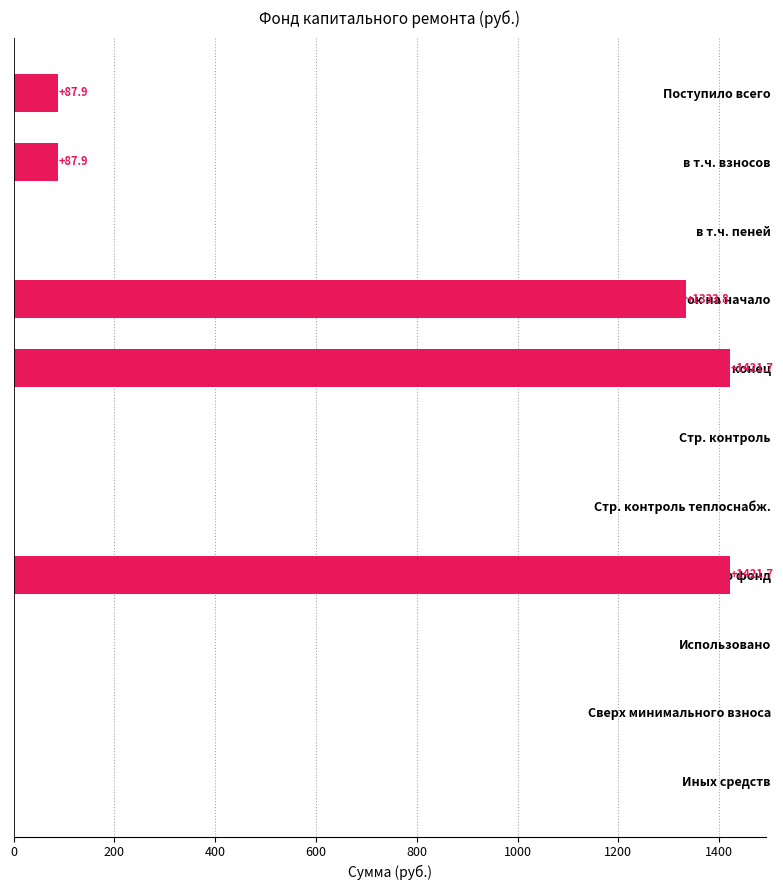

Reading top to bottom, list all the values displayed in this chart.

Поступило всего=87.9	в т.ч. взносов=87.9	в т.ч. пеней=0.0	Остаток на начало=1333.8	Остаток на конец=1421.7	Стр. контроль=0.0	Стр. контроль теплоснабж.=0.0	Итого фонд=1421.7	Использовано=0.0	Сверх минимального взноса=0.0	Иных средств=0.0